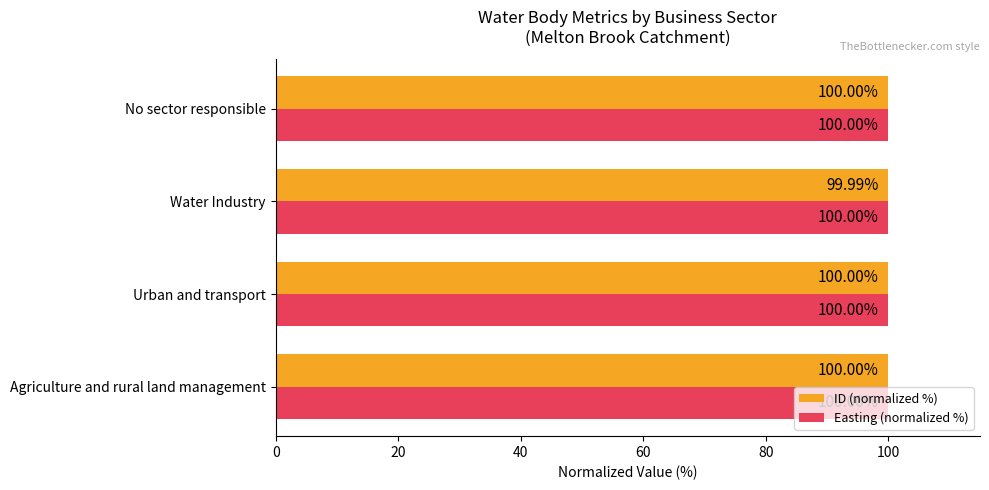

Between Urban and transport and Water Industry, which series saw the biggest shift?

ID (normalized %)